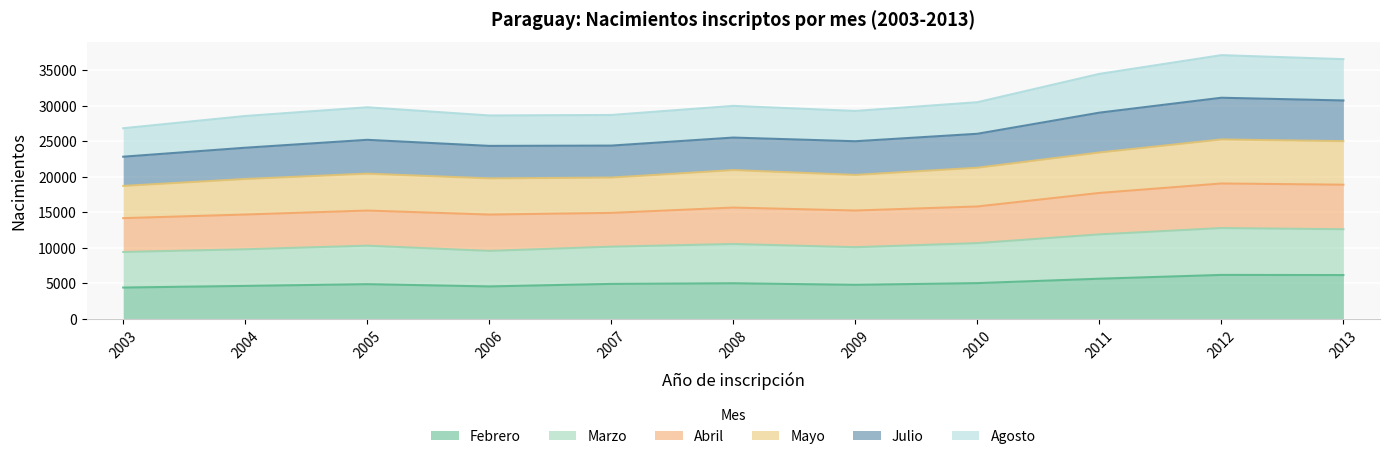

Is it true that Febrero equals 8232 at 2007?

False